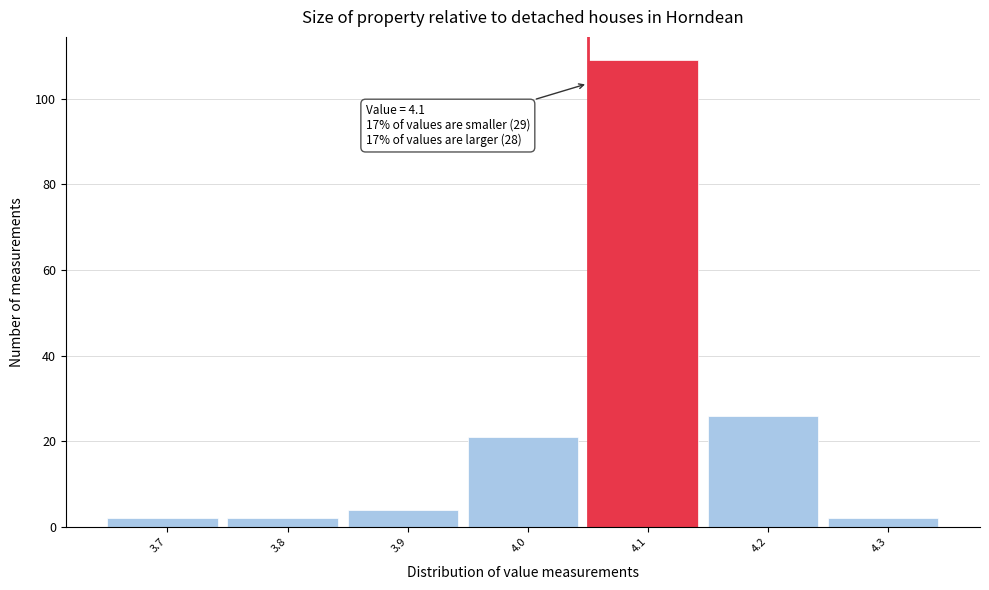

Reading right to left, what are all the values shown in this chart?

4.3=2	4.2=26	4.1=109	4.0=21	3.9=4	3.8=2	3.7=2